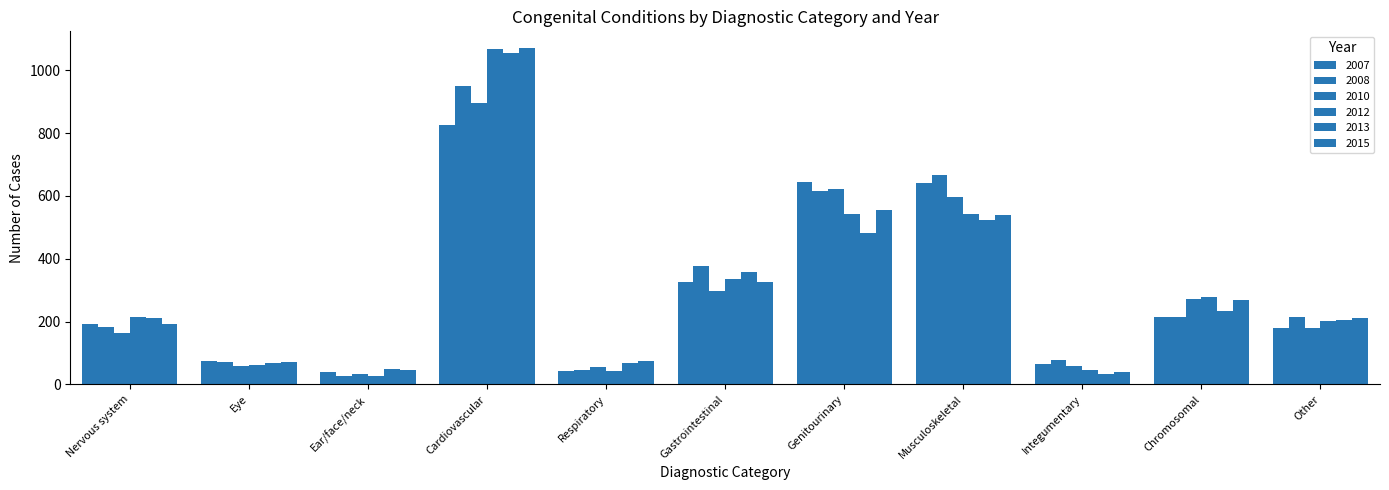

What is the minimum value for 2012?

28